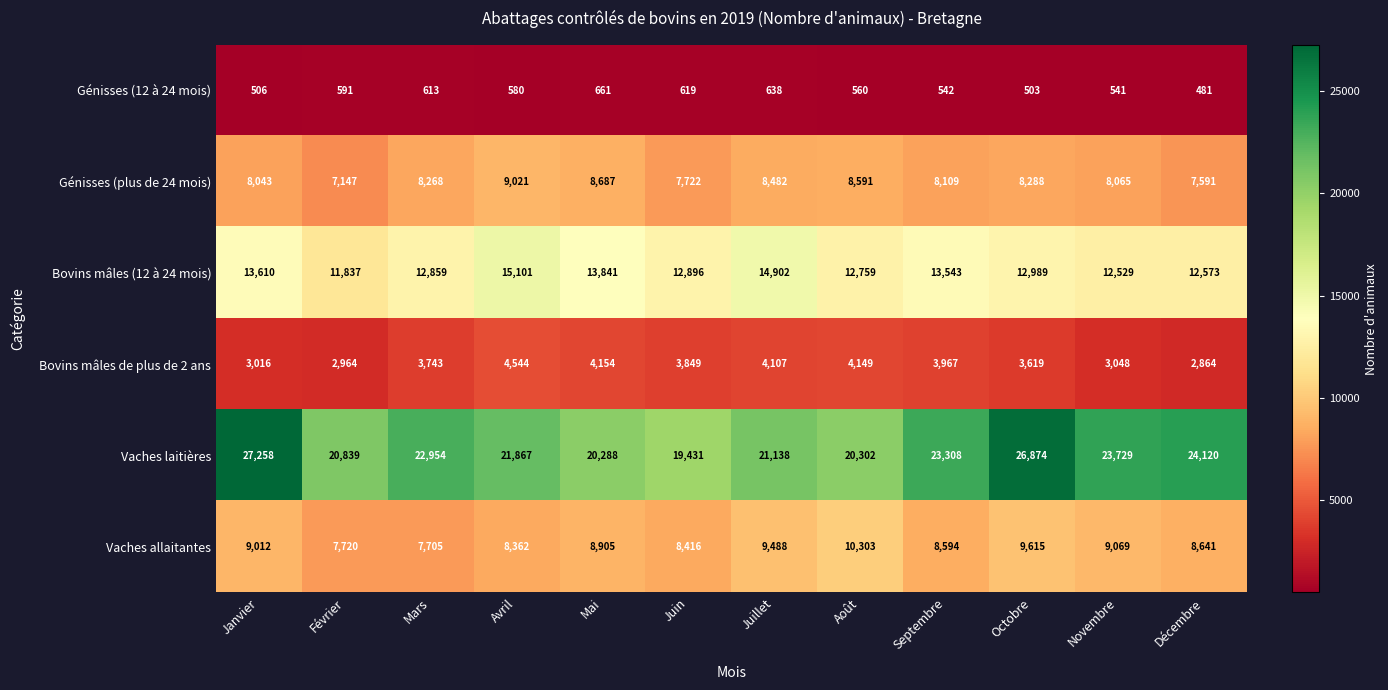

How many data points in Génisses (plus de 24 mois) are less than 8268?

6